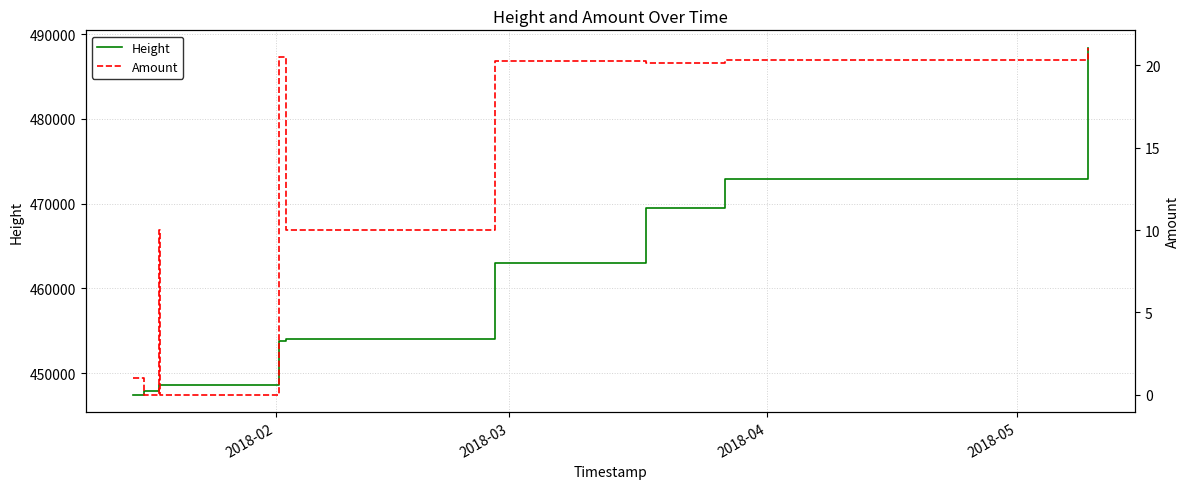

What is the highest value of the Height series?

488404